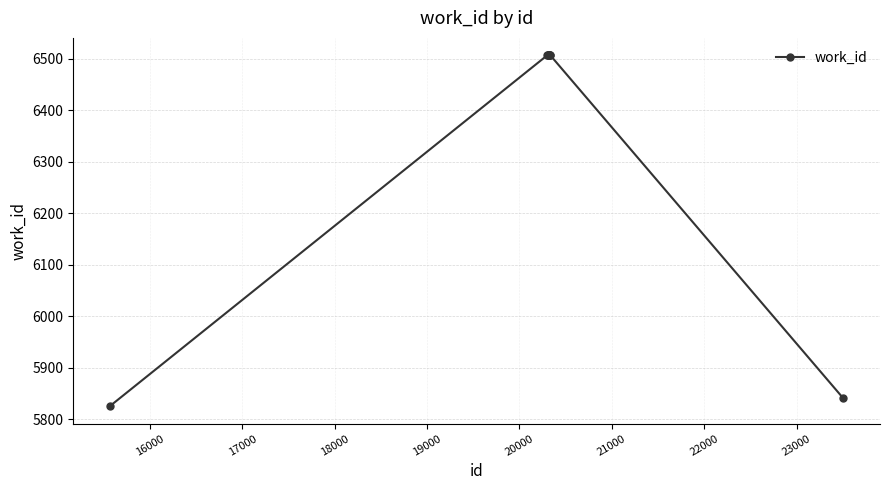

Is this an area chart (filled region under the line)?

No